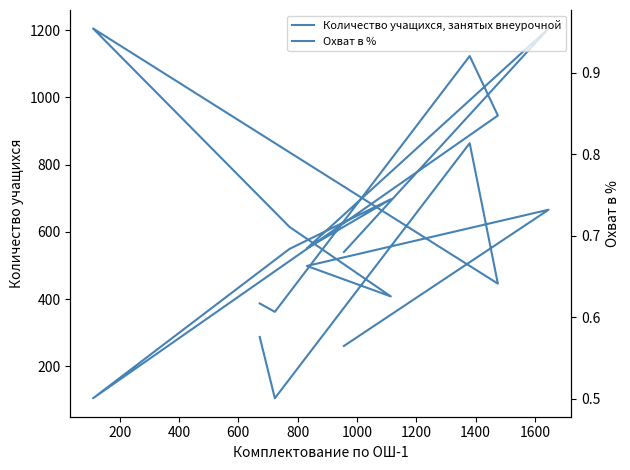

The value of Количество учащихся, занятых внеурочной at 800 is 345.3. True or false?

False